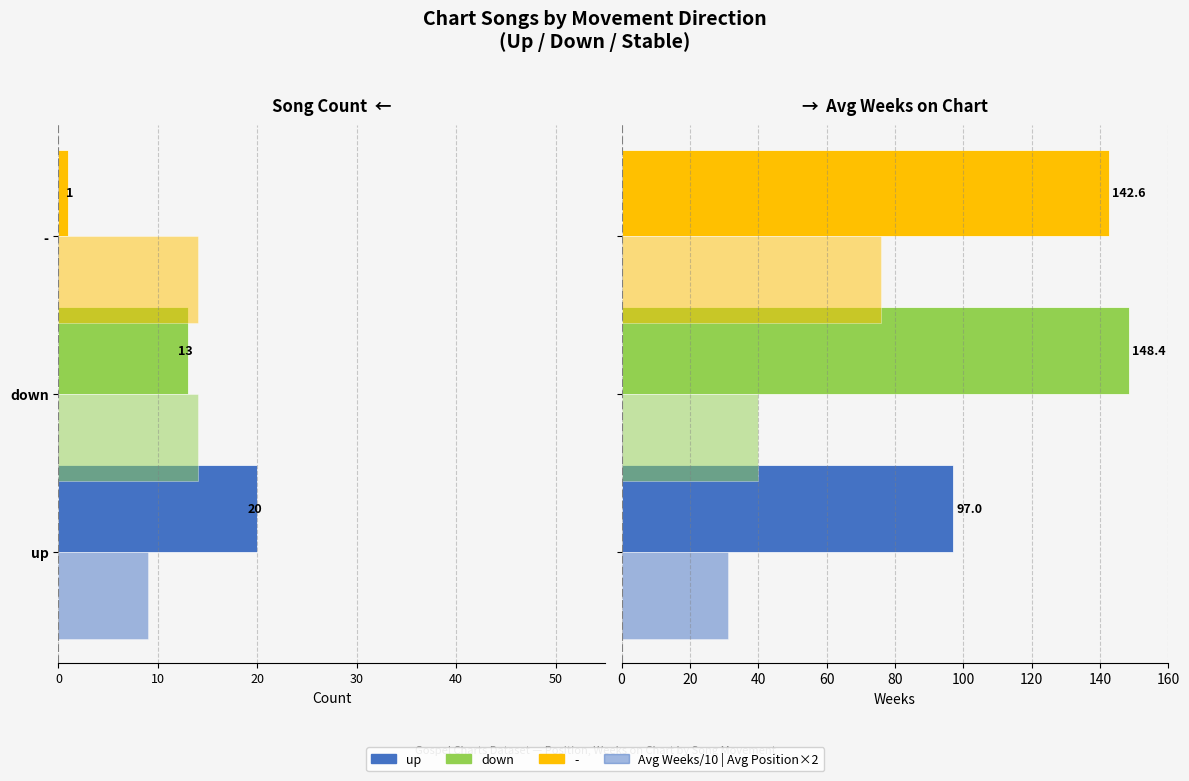

Which series has the largest range (max minus min)?

Avg Weeks on Chart